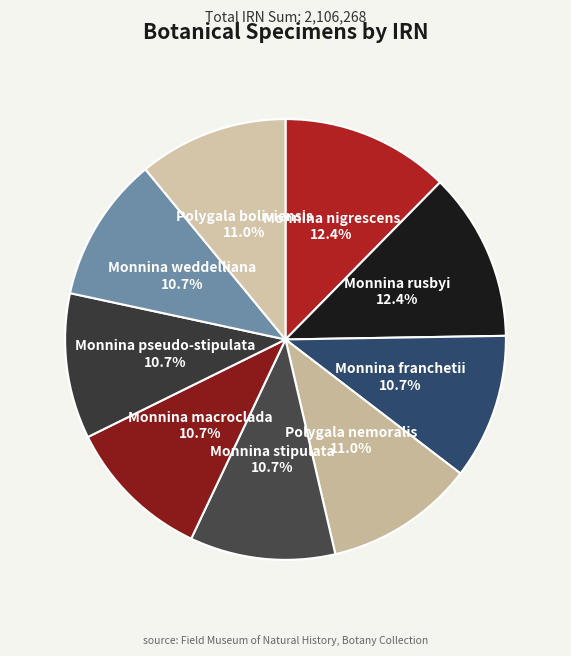

How many slices are in this pie chart?

9